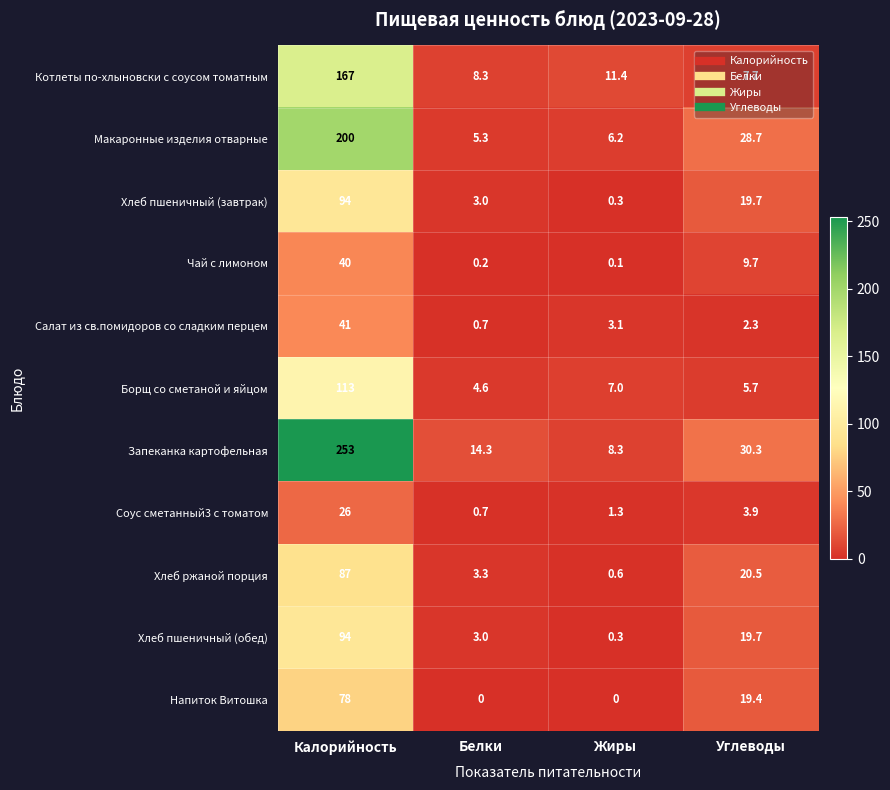

At which category is the sum across all series the highest?

Калорийность